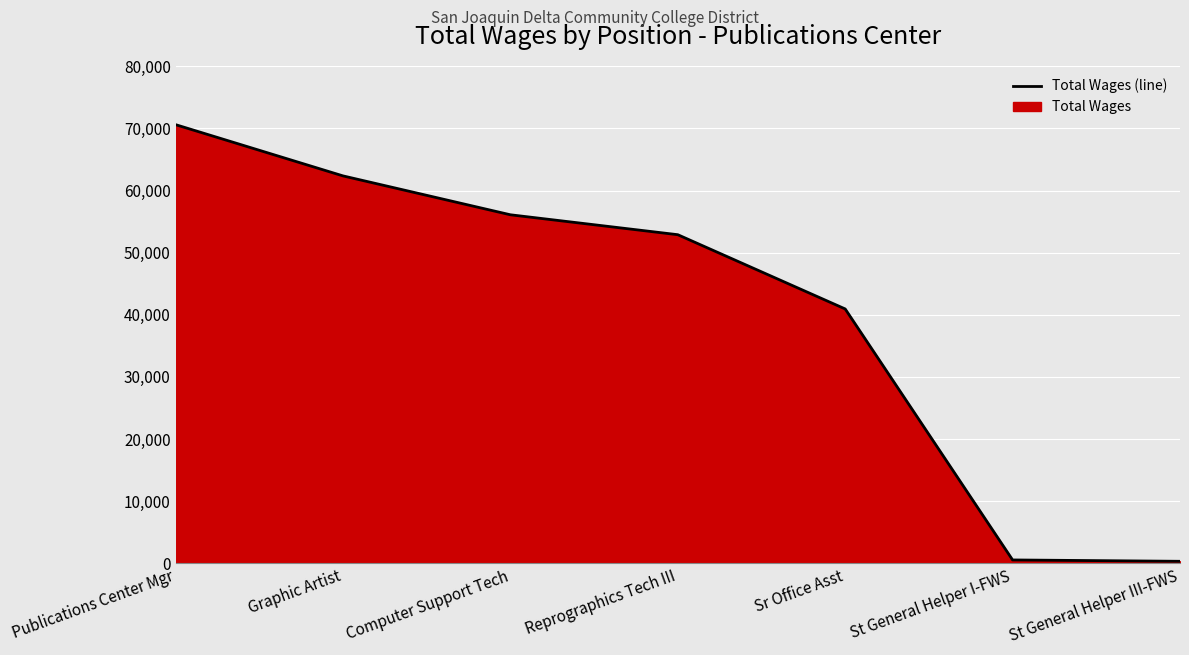

What is the value of the 2nd point from the left?

62355